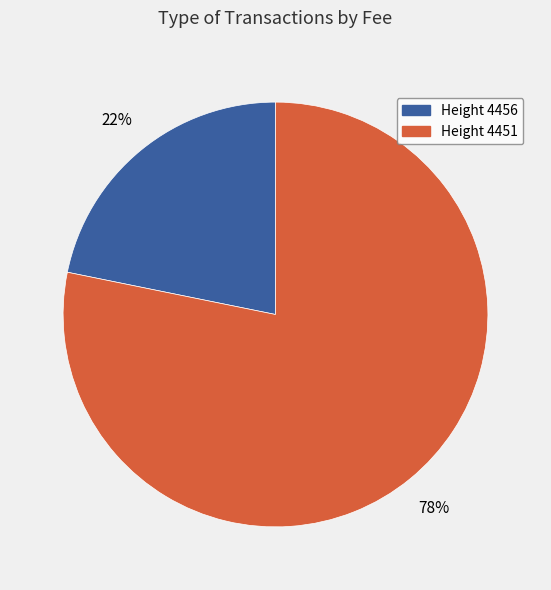

How many segments does this pie chart have?

2